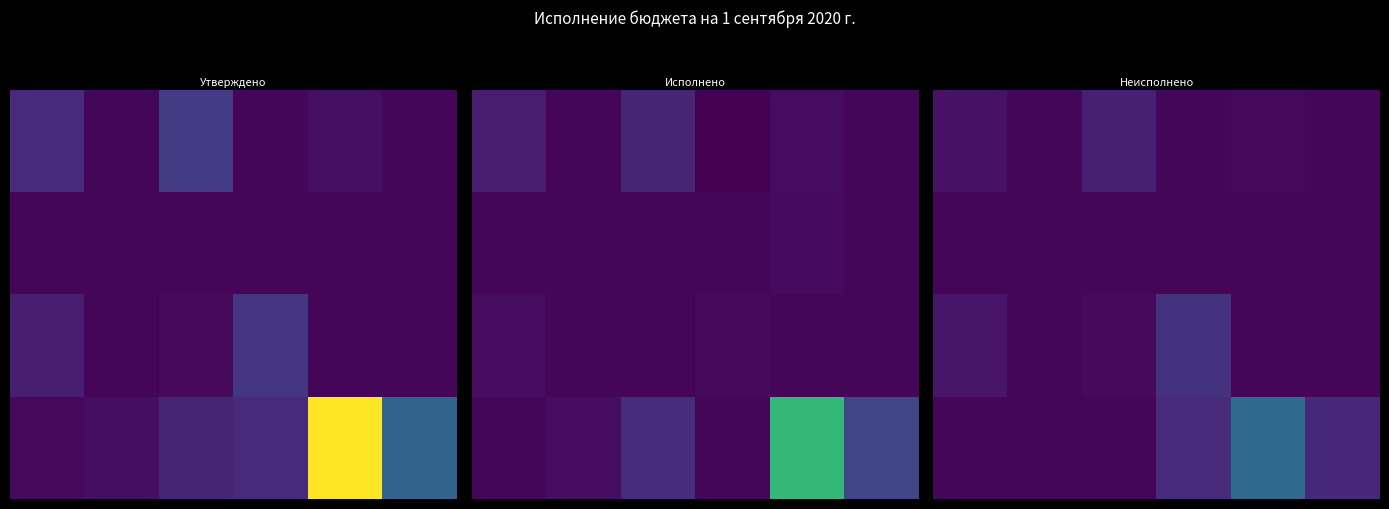

What is the difference between the highest and lowest values at 0?

45816.9